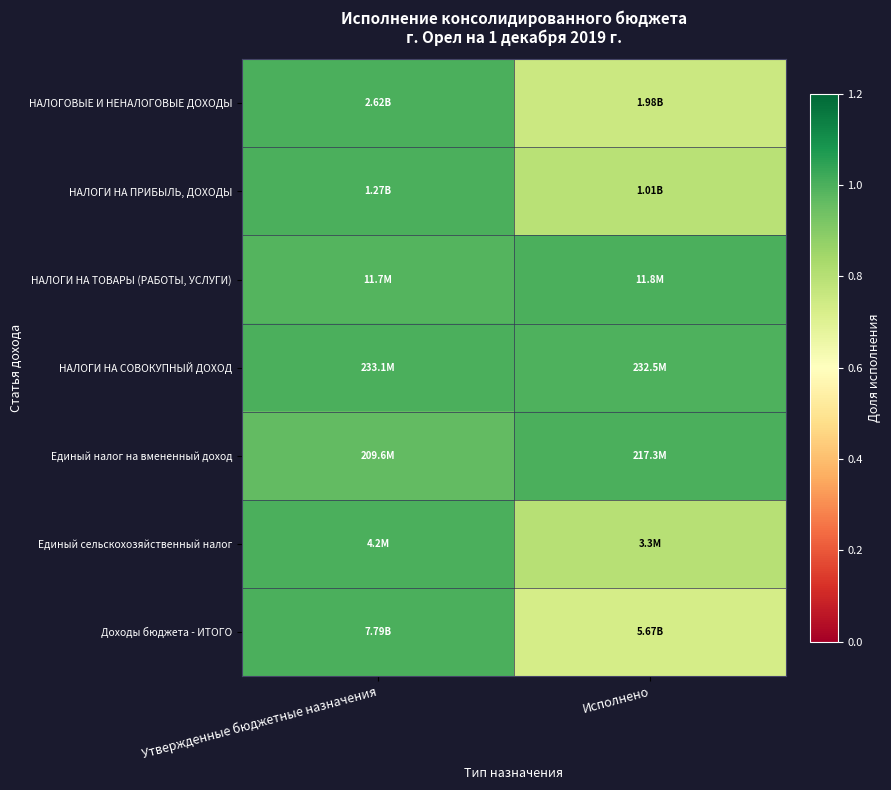

Reading right to left, extract all data points from this chart.

НАЛОГОВЫЕ И НЕНАЛОГОВЫЕ ДОХОДЫ: Исполнено=0.8	Утвержденные бюджетные назначения=1.0
НАЛОГИ НА ПРИБЫЛЬ, ДОХОДЫ: Исполнено=0.8	Утвержденные бюджетные назначения=1.0
НАЛОГИ НА ТОВАРЫ (РАБОТЫ, УСЛУГИ): Исполнено=1.0	Утвержденные бюджетные назначения=1.0
НАЛОГИ НА СОВОКУПНЫЙ ДОХОД: Исполнено=1.0	Утвержденные бюджетные назначения=1.0
Единый налог на вмененный доход: Исполнено=1.0	Утвержденные бюджетные назначения=1.0
Единый сельскохозяйственный налог: Исполнено=0.8	Утвержденные бюджетные назначения=1.0
Доходы бюджета - ИТОГО: Исполнено=0.7	Утвержденные бюджетные назначения=1.0